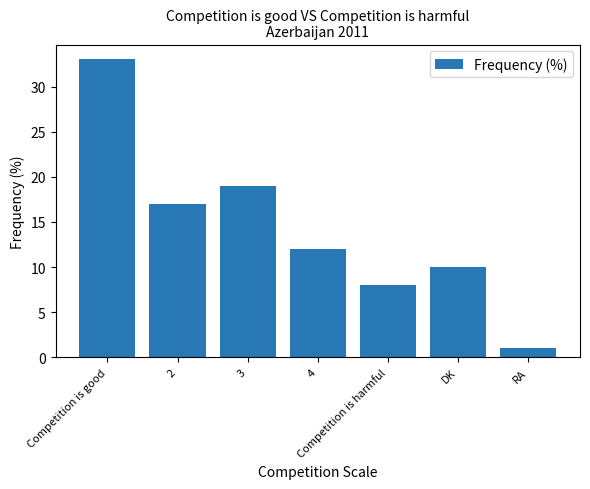

Does the chart contain any negative values?

No